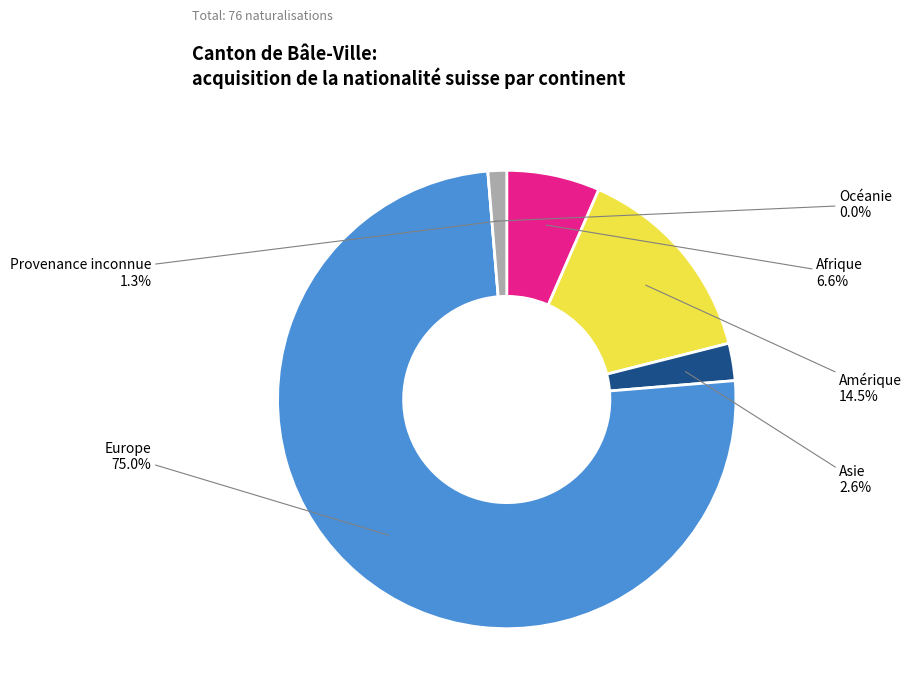

How many segments does this pie chart have?

6